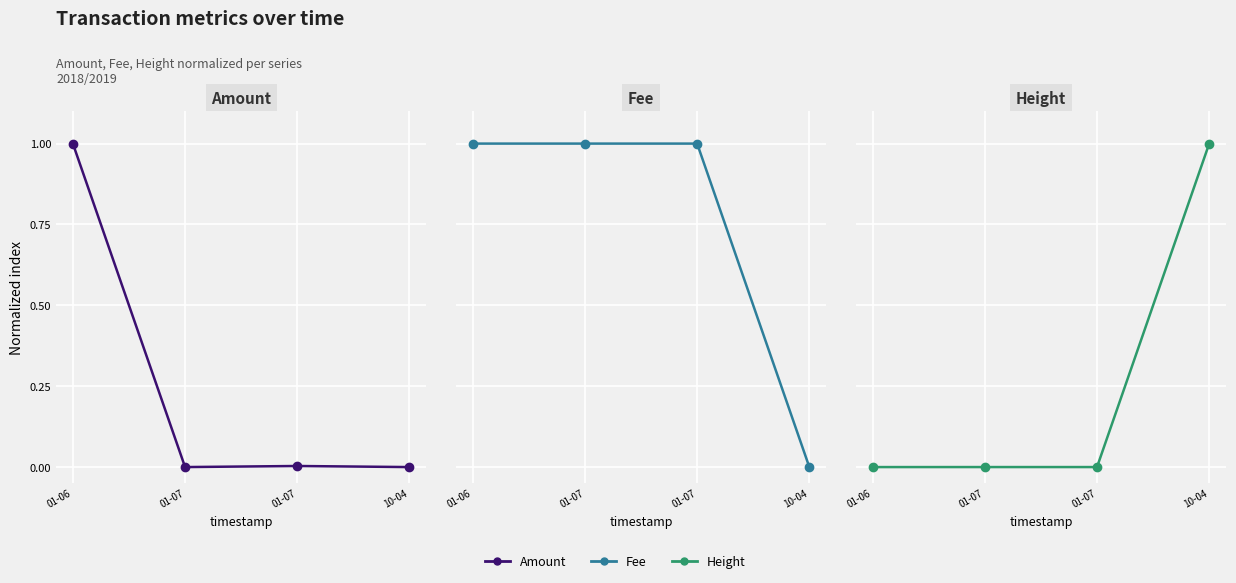

Which has a higher value, 01-07 or 01-06?

01-06